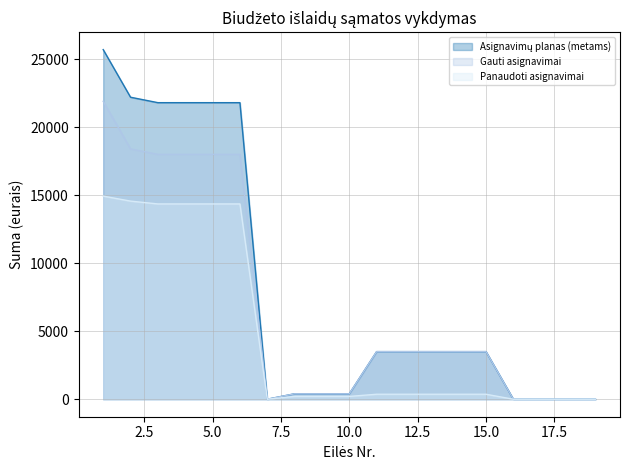

Count the number of data series in this chart.

3